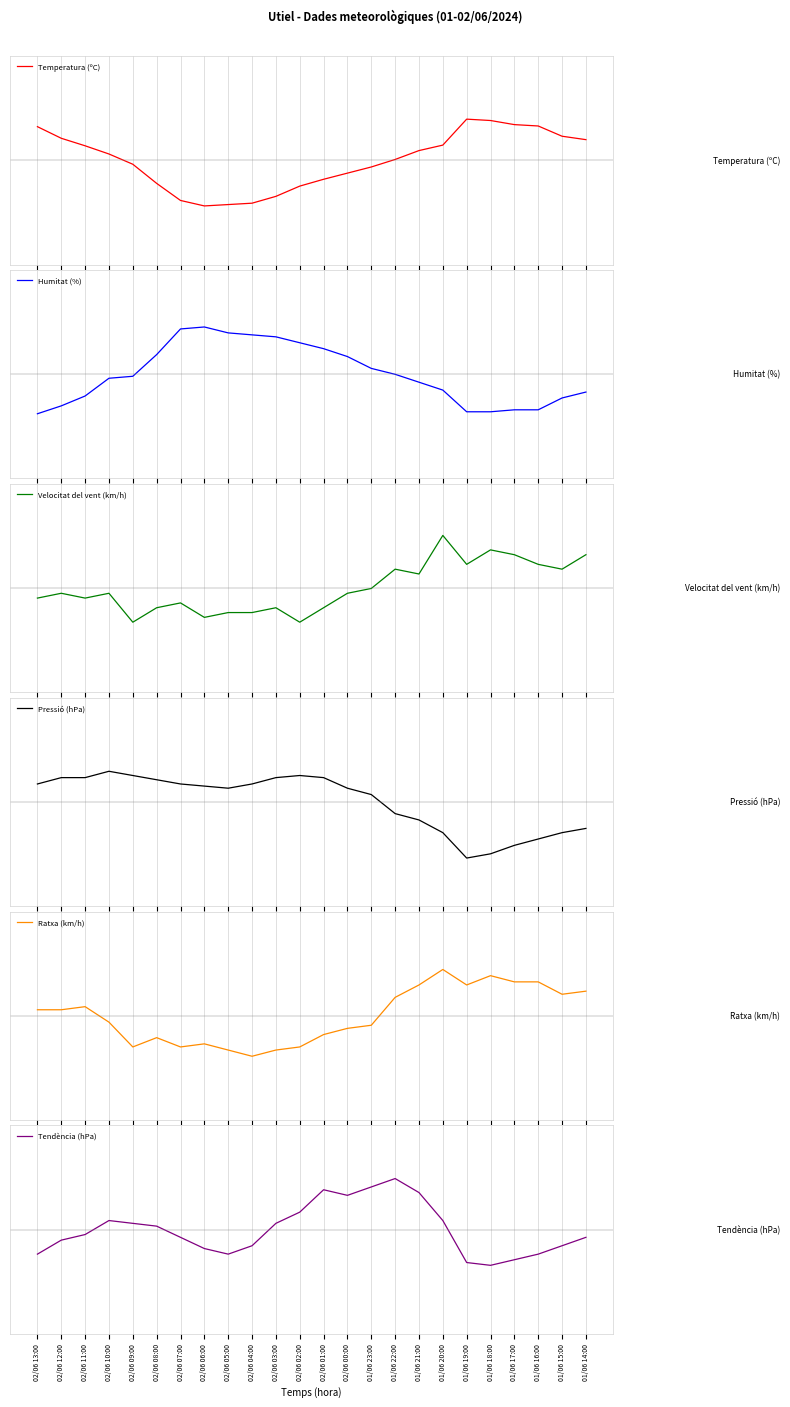

How many lines are shown in the chart?

6